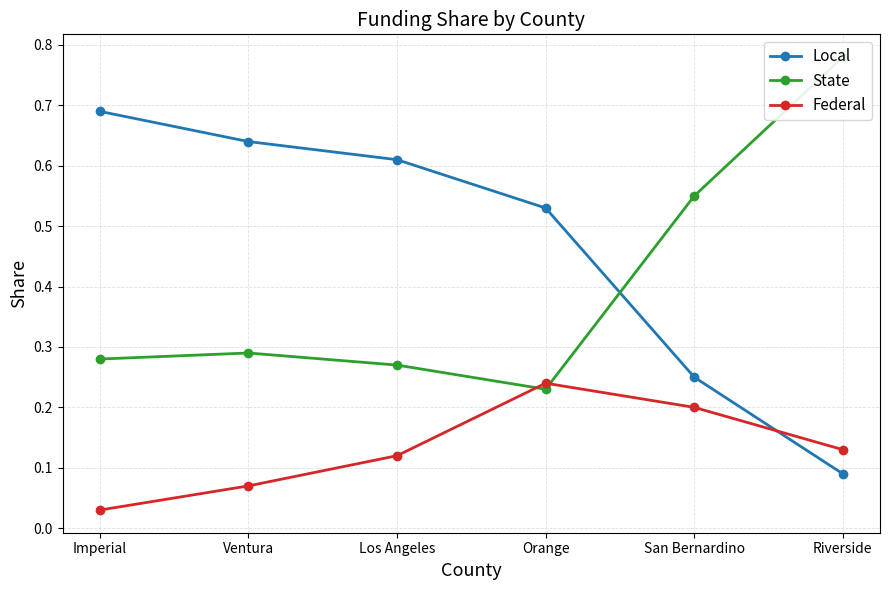

Reading right to left, extract all data points from this chart.

Local: Riverside=0.1	San Bernardino=0.2	Orange=0.5	Los Angeles=0.6	Ventura=0.6	Imperial=0.7
State: Riverside=0.8	San Bernardino=0.6	Orange=0.2	Los Angeles=0.3	Ventura=0.3	Imperial=0.3
Federal: Riverside=0.1	San Bernardino=0.2	Orange=0.2	Los Angeles=0.1	Ventura=0.1	Imperial=0.0